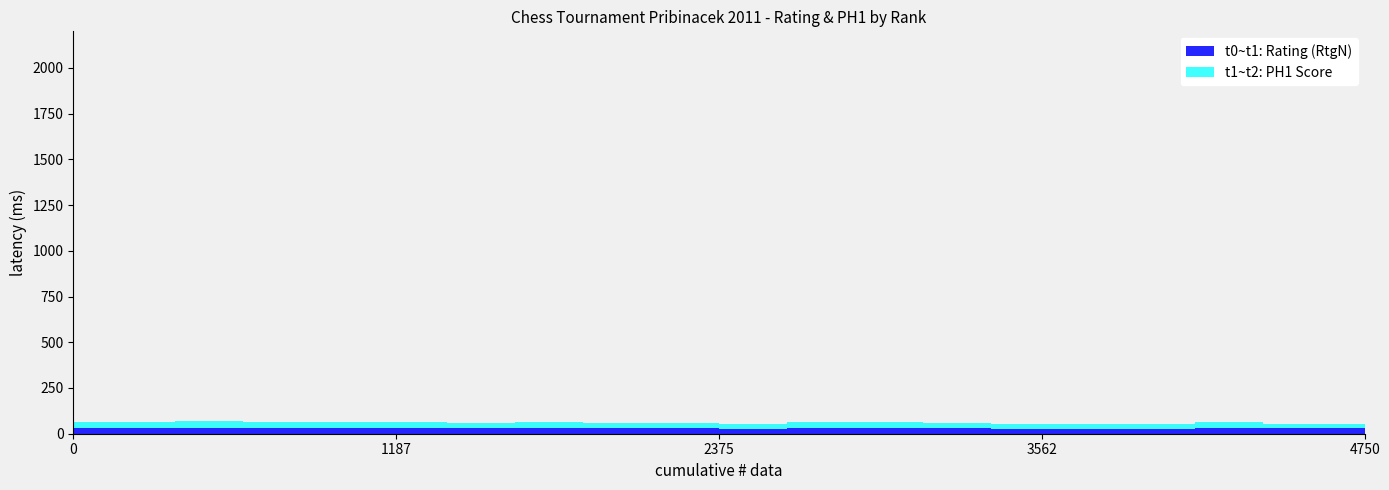

True or false: t0~t1: Rating (RtgN) and t1~t2: PH1 Score intersect in this chart.

False